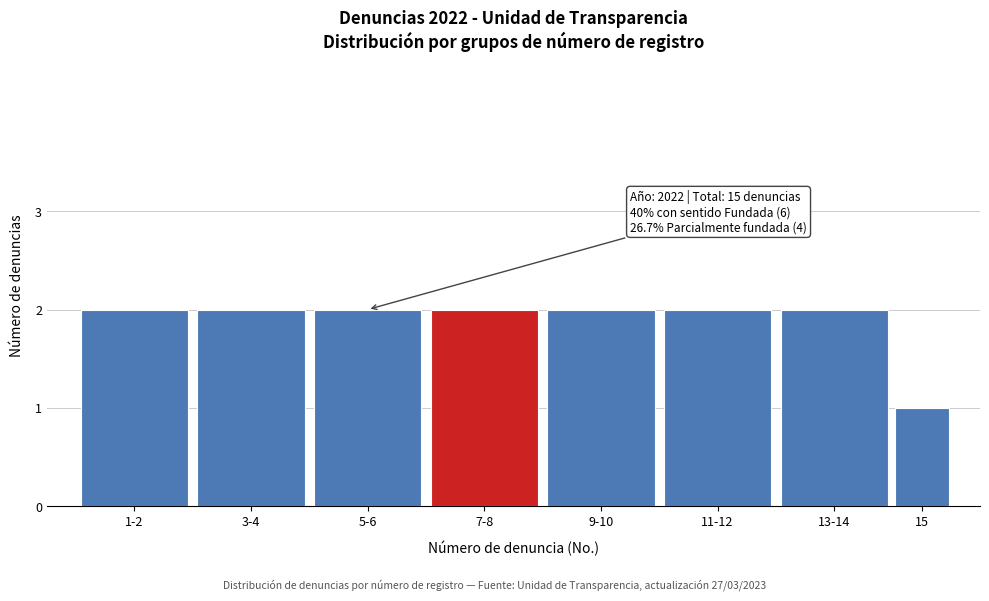

Reading left to right, what are all the values shown in this chart?

2	2	2	2	2	2	2	1